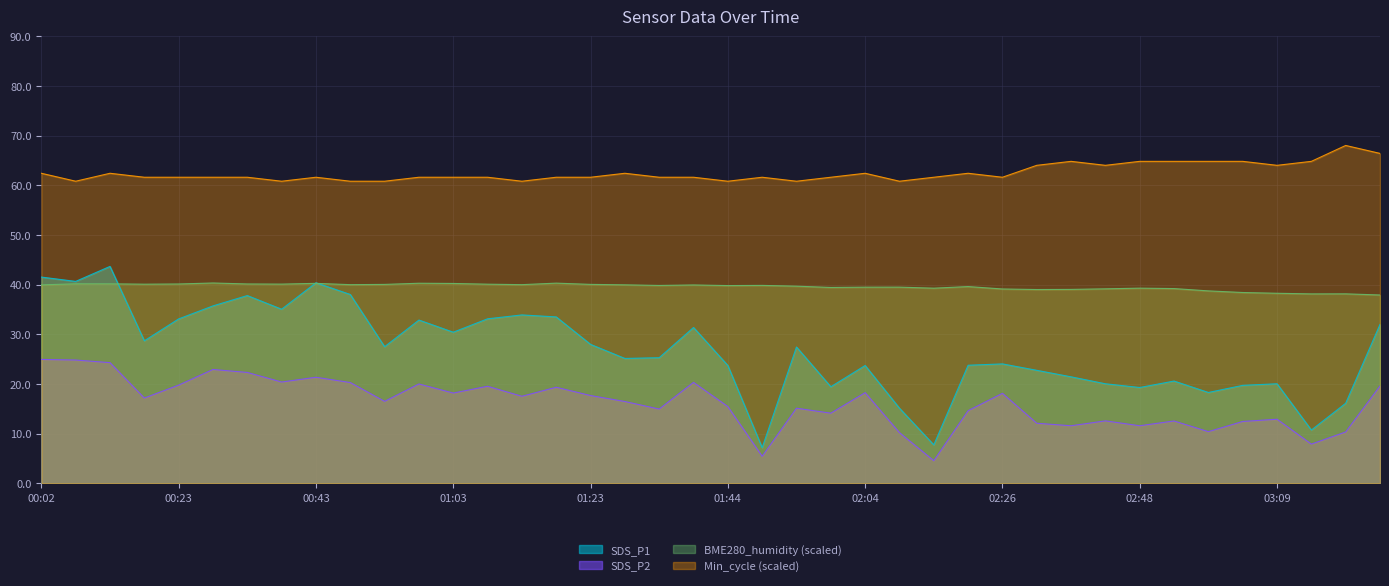

What position from the left is 02:21?

28